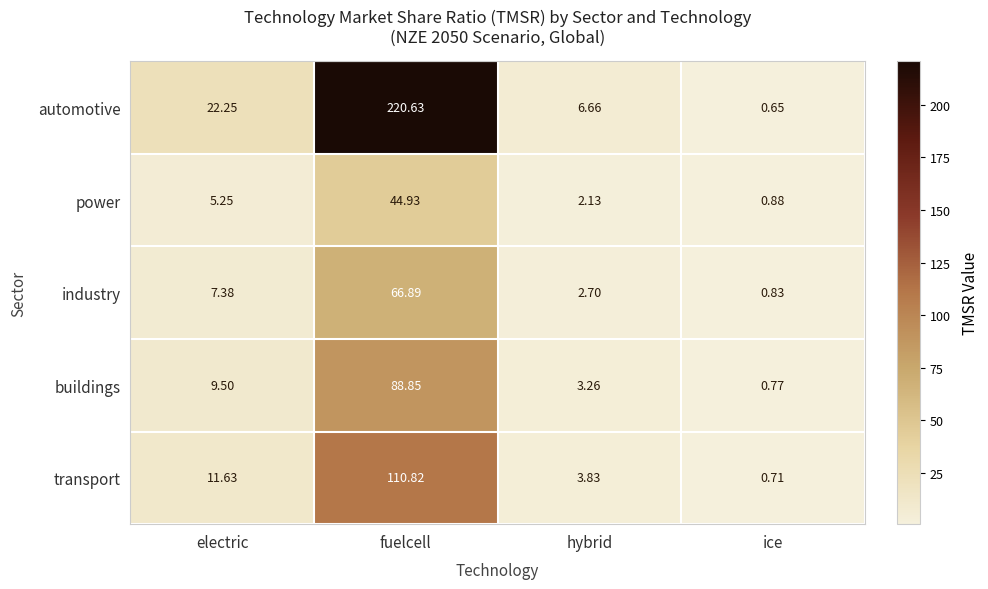

At which category is the sum across all series the highest?

fuelcell